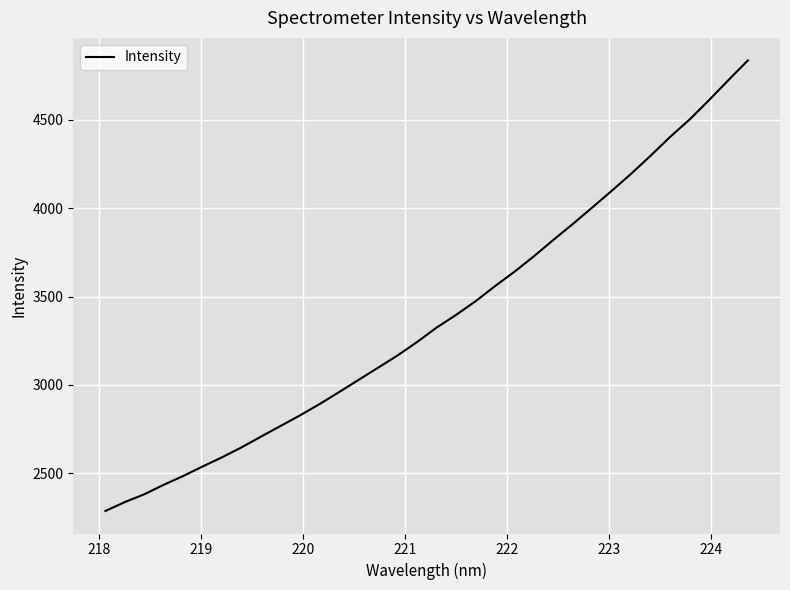

What is the average value?

3379.9